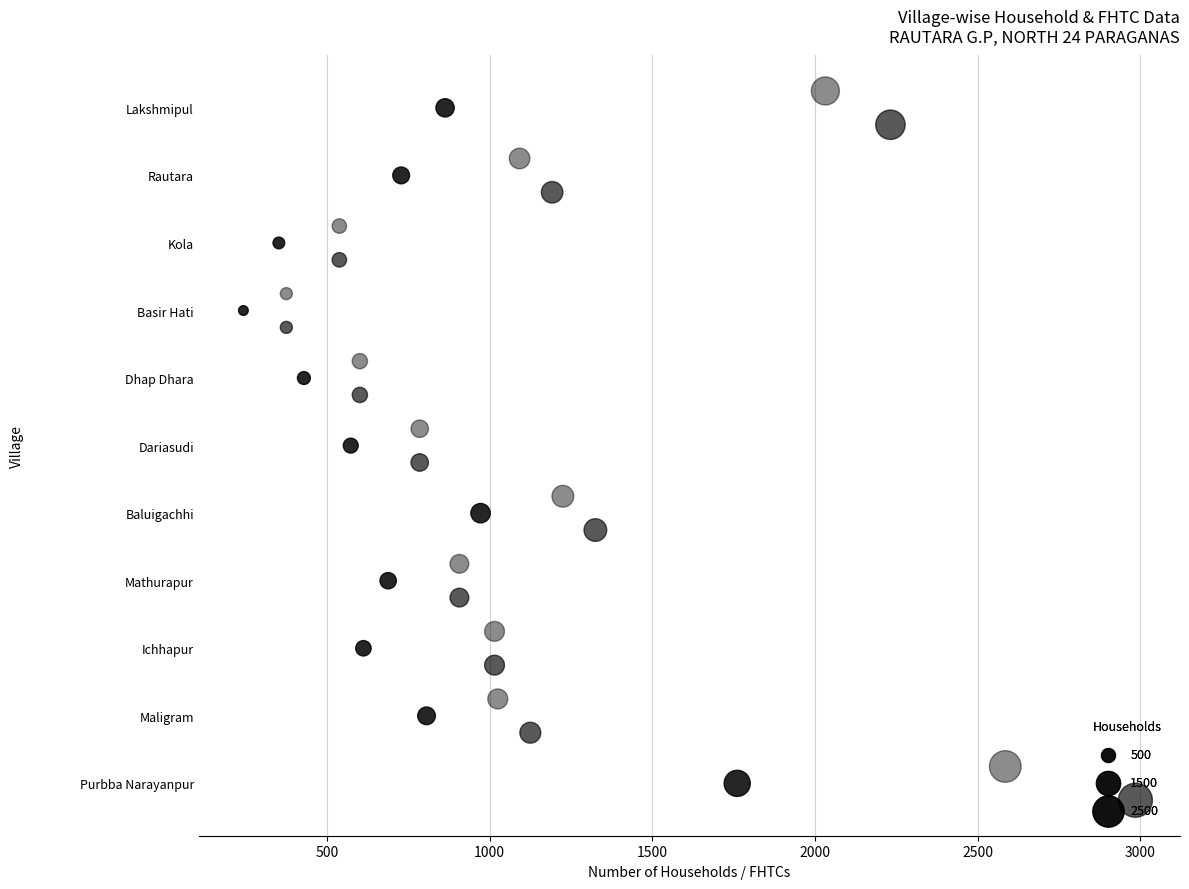

Which series has the largest Y range (max minus min)?

Total Households